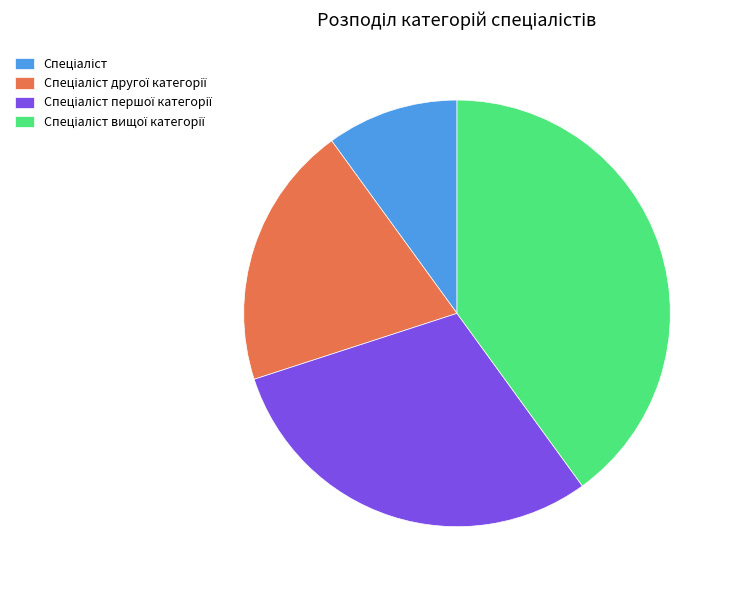

Does any single category account for the majority?

No